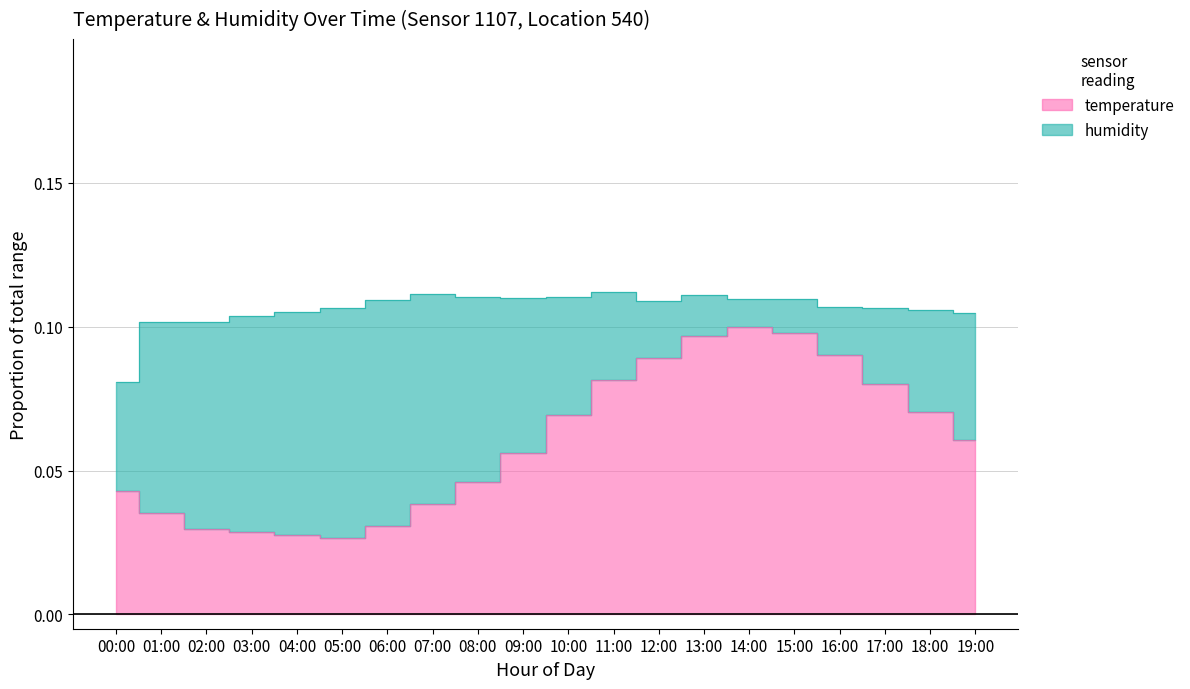

What is the sum of the values at 06:00 and 02:00?

0.1